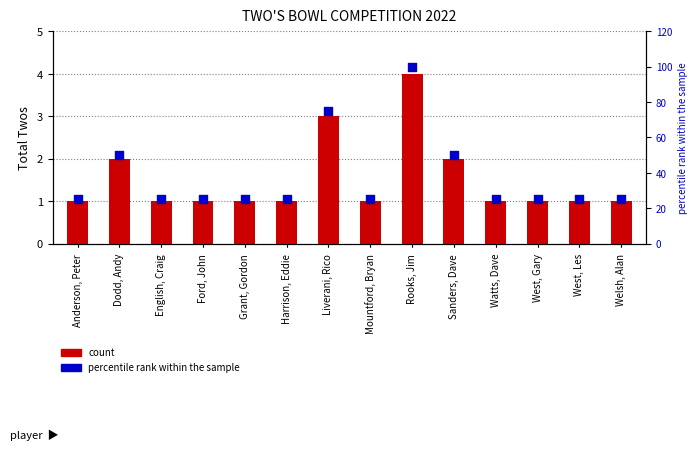

What is the ratio of the value at Welsh, Alan to the value at Dodd, Andy?

0.5